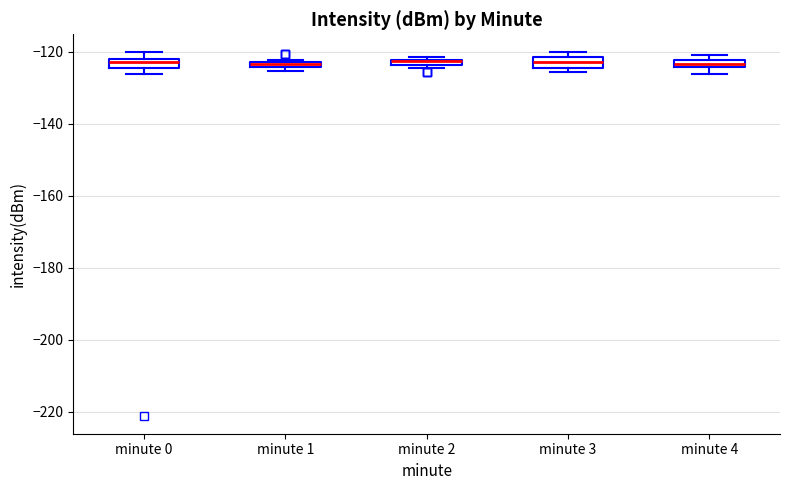

Where is the lower edge of the box for minute 1 on the y-axis? The values are not printed on the chart, so give them approximately, as read against the axis.

-124